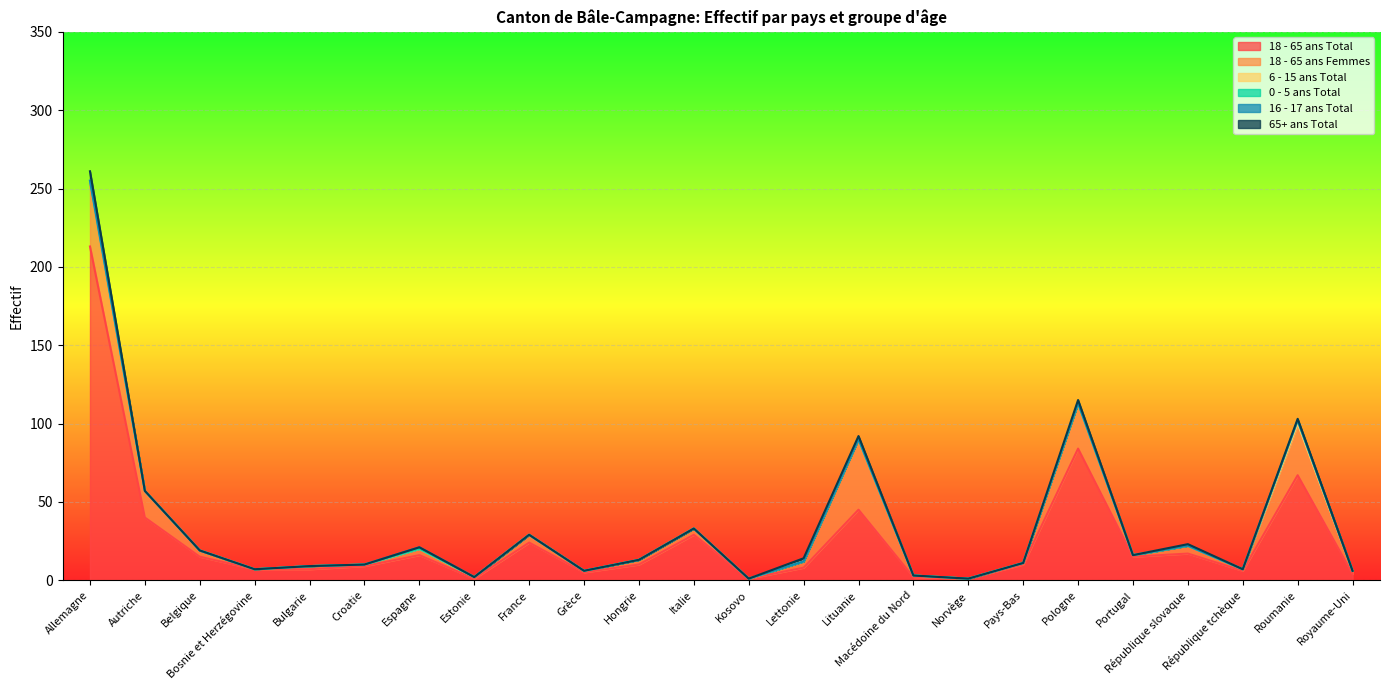

What is the maximum value for 18 - 65 ans Femmes?

45